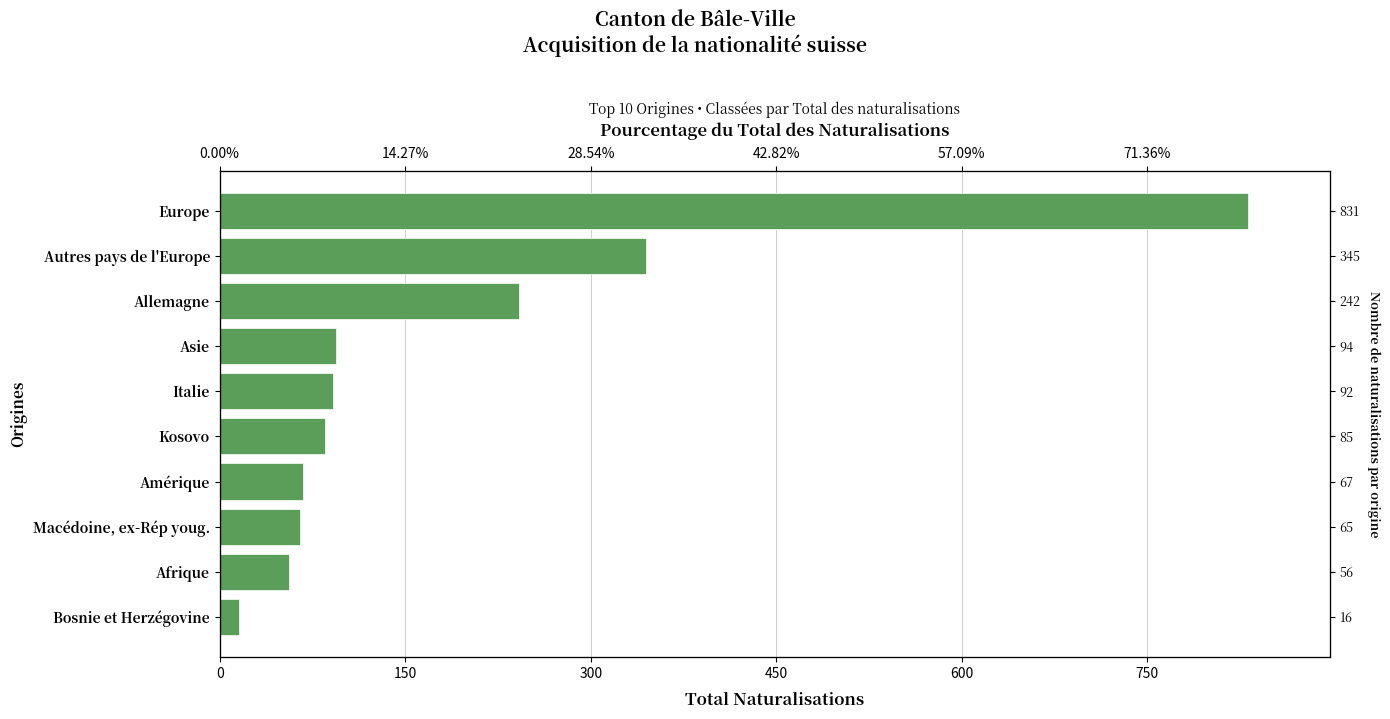

Reading left to right, transcribe all the data shown in this chart.

16	56	65	67	85	92	94	242	345	831